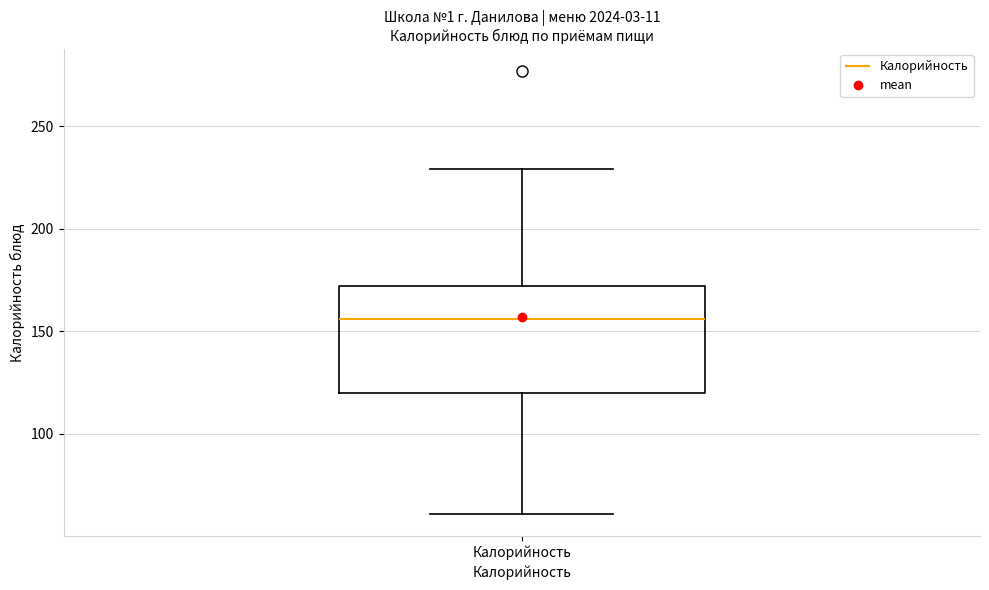

Transcribe this box plot: give where the median line is, the range the box spans, and where the two whiskers end, as read against the y-axis. The values are not printed on the chart, so give them approximately, as read against the axis.

median 155, box 120 to 170, whiskers 60 to 230